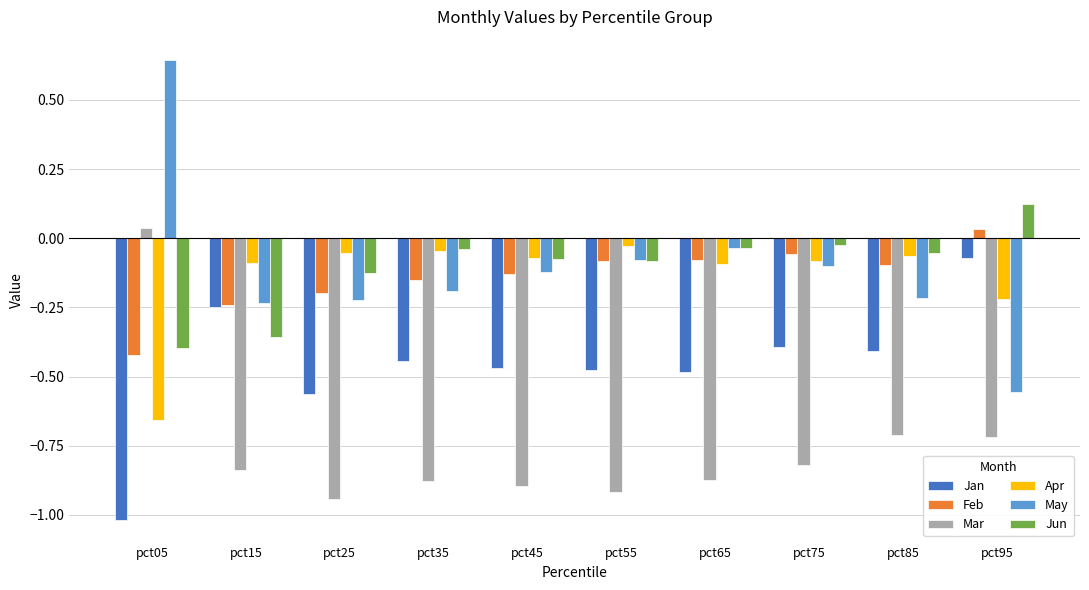

How many distinct data groups are displayed?

6